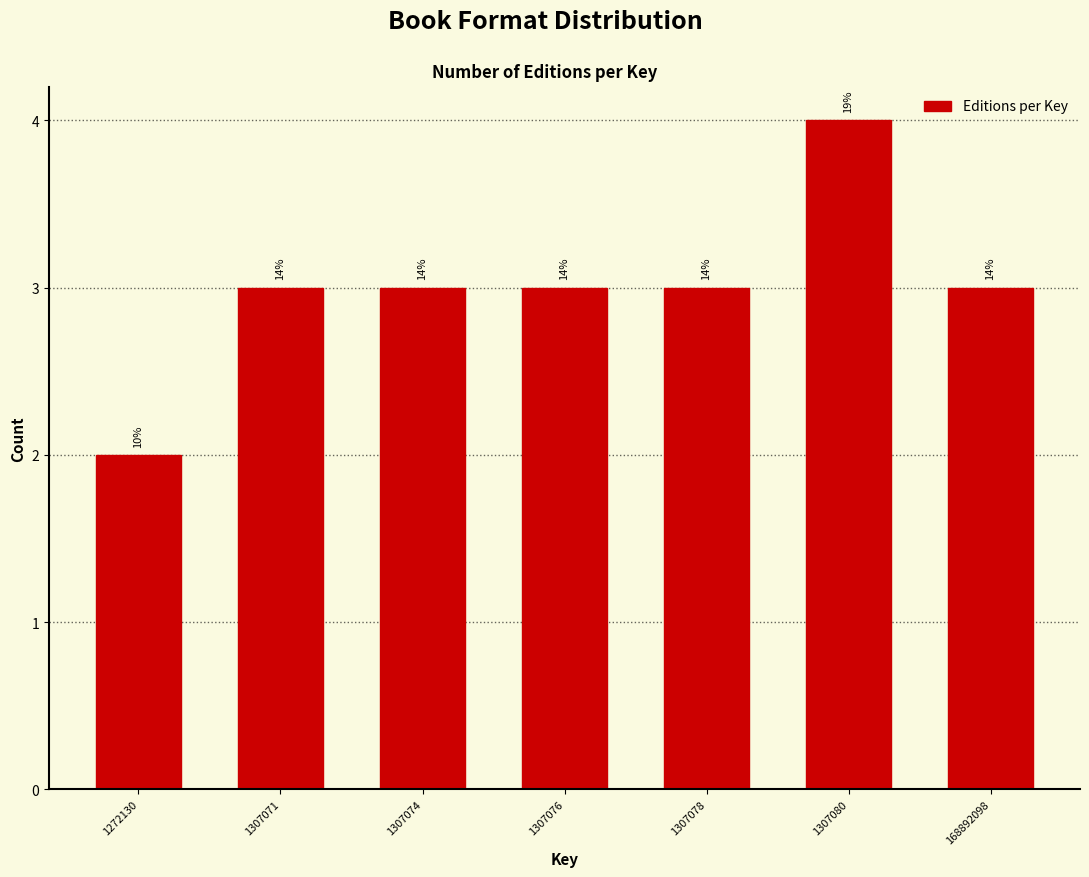

How many bars are there in total?

7